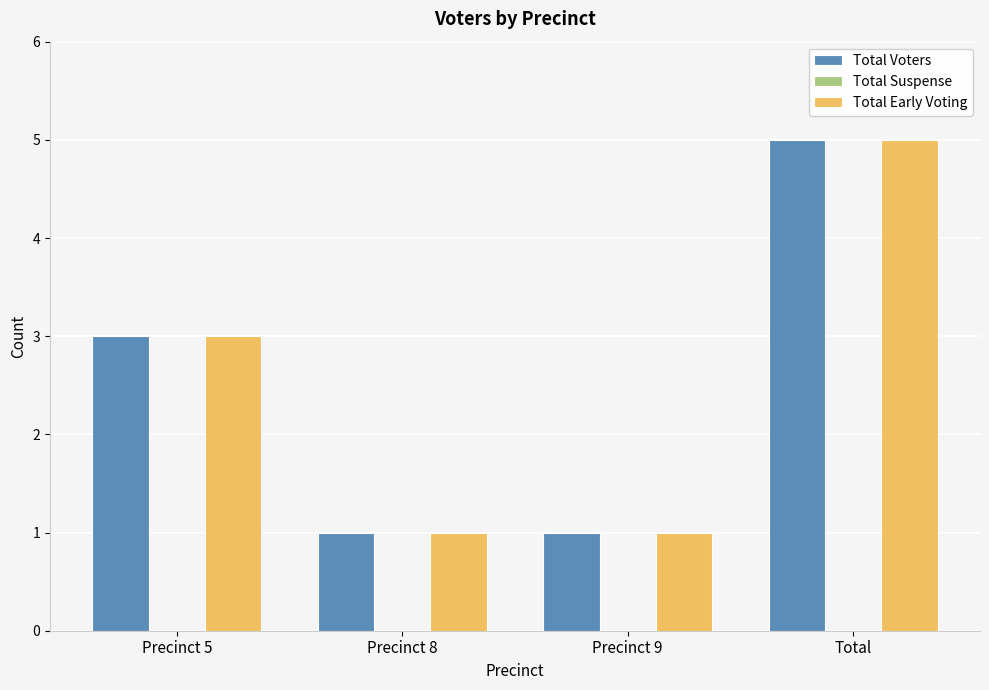

What is the sum of the Total Early Voting values at Total and Precinct 9?

6